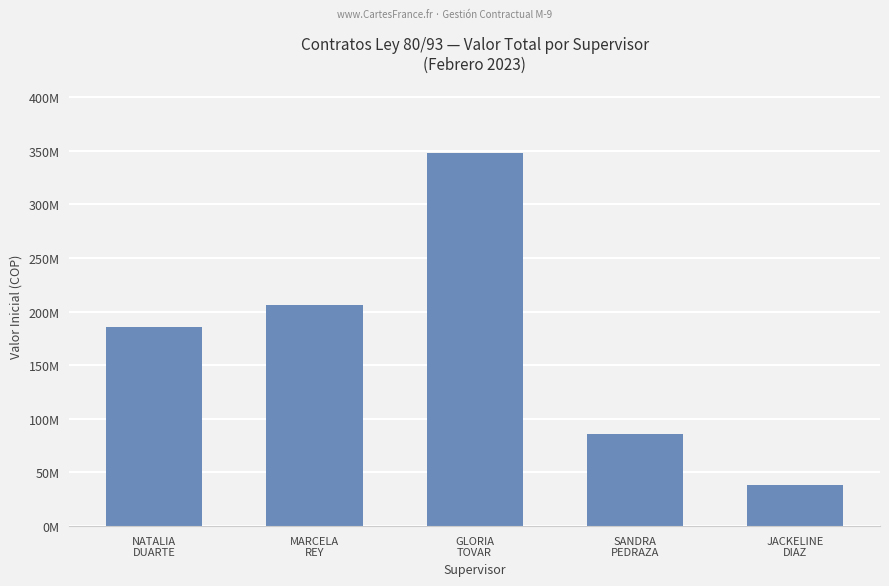

What value does the data have at NATALIA
DUARTE, to the nearest 50?

185542600